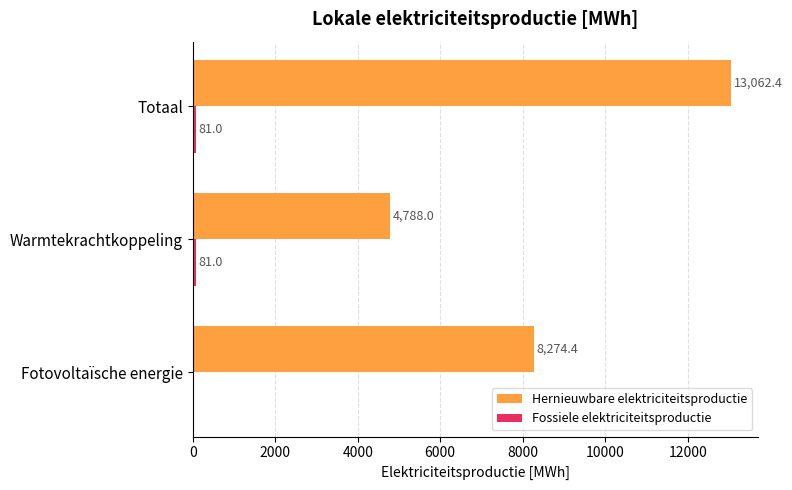

What is the sum of the Hernieuwbare elektriciteitsproductie values at Fotovoltaïsche energie and Warmtekrachtkoppeling?

13062.4